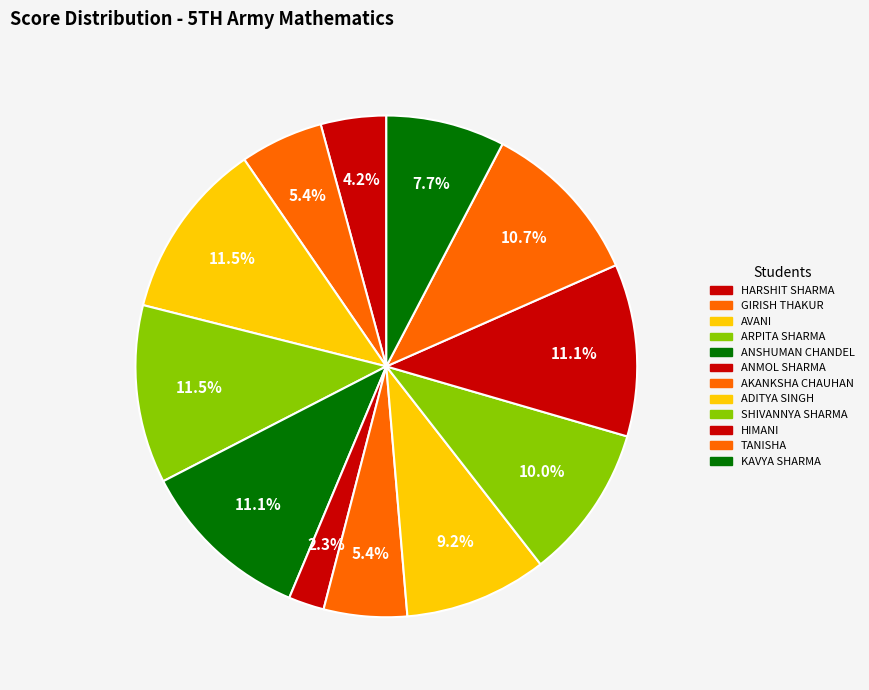

Does any single category account for the majority?

No